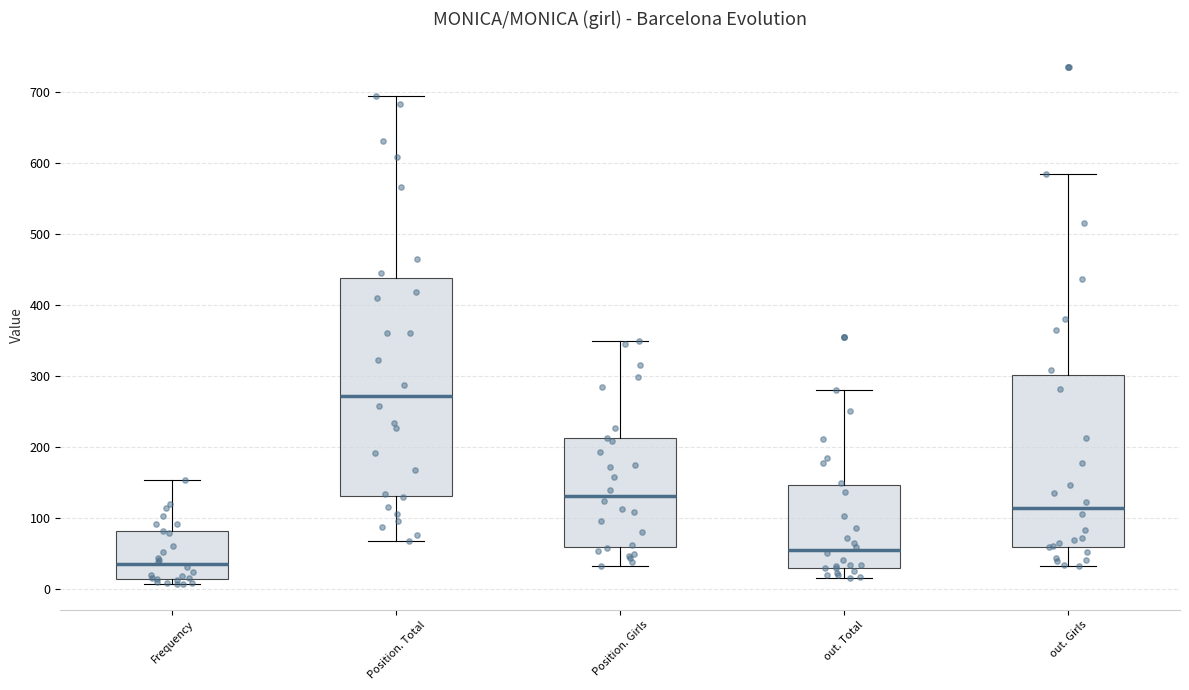

Reading left to right, read every box against the y-axis: the position of its median line, the range the box covers, and the ends of its whiskers. The values are not printed on the chart, so give them approximately, as read against the axis.

Frequency: median 30, box 10 to 80, whiskers 10 (just below the box's lower edge) to 150
Position. Total: median 270, box 130 to 440, whiskers 70 to 700
Position. Girls: median 130, box 60 to 210, whiskers 30 to 350
out. Total: median 60, box 30 to 150, whiskers 20 to 280
out. Girls: median 110, box 60 to 300, whiskers 30 to 580